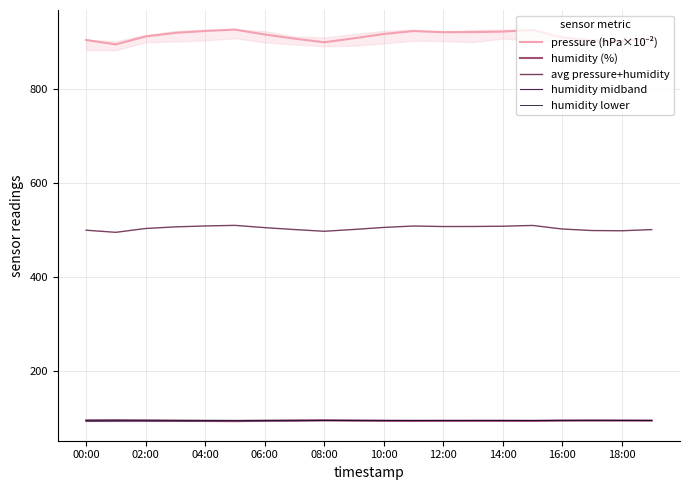

List the series in order of their peak value, lowest first.

humidity lower, humidity midband, humidity (%), avg pressure+humidity, pressure (hPa×10⁻²)